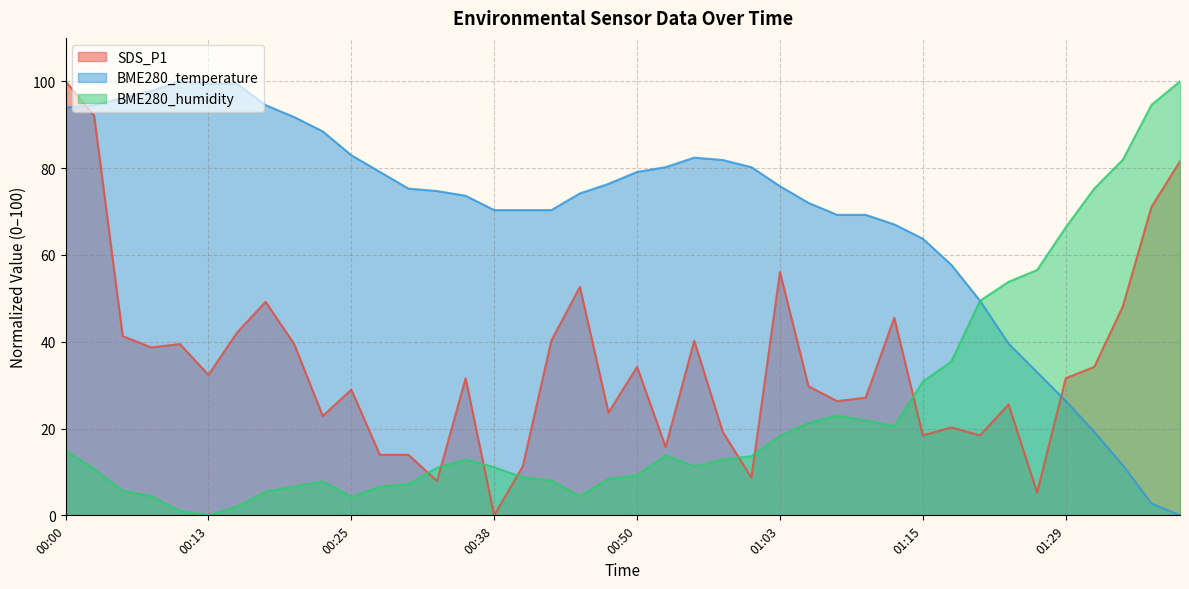

Which category has the lowest value across all series?

00:38